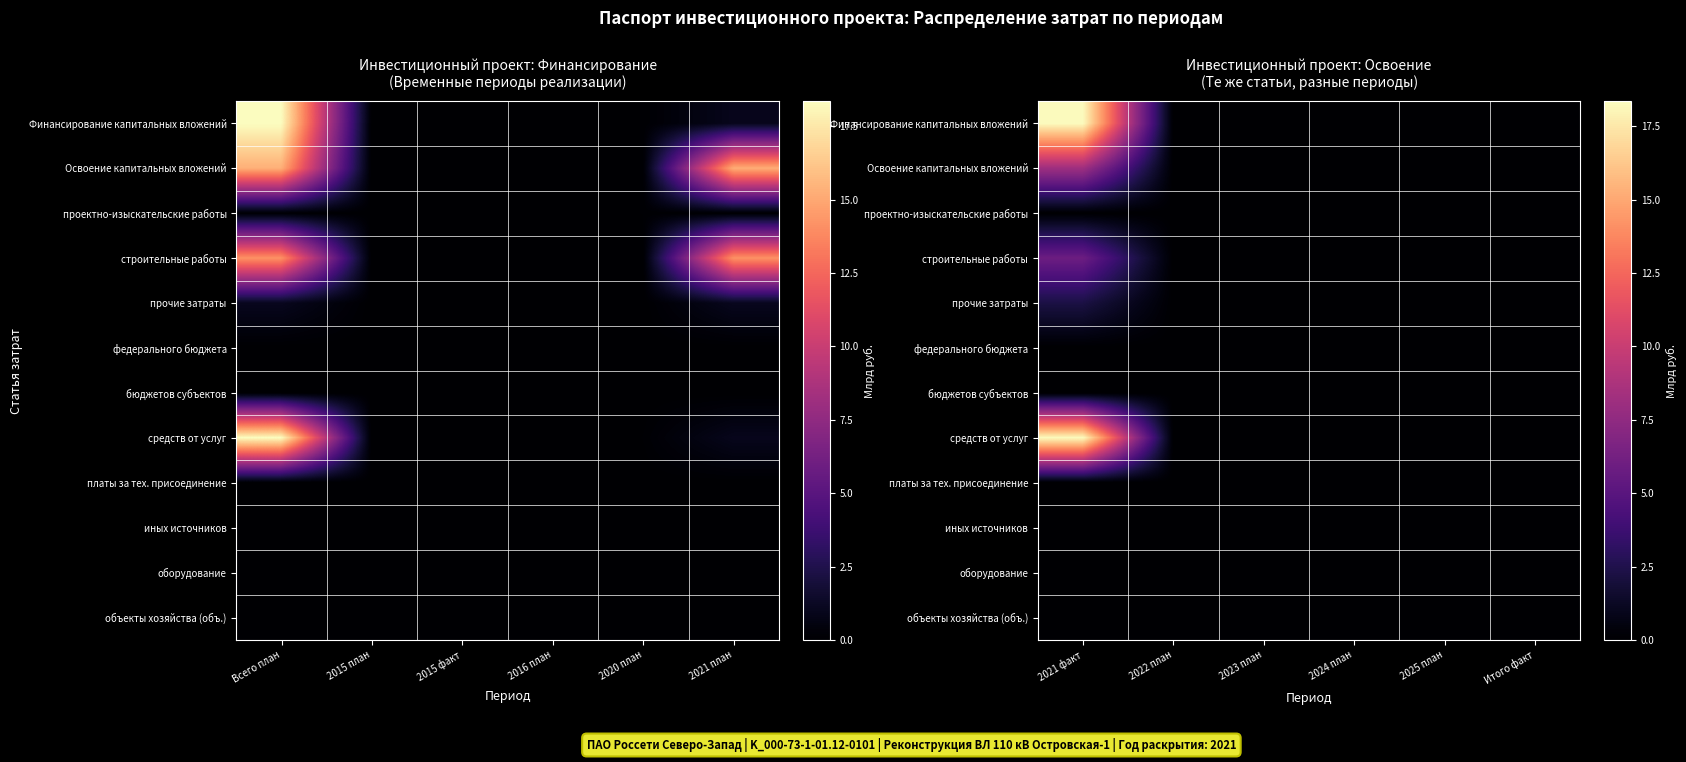

At which category is the sum across all series the highest?

2021 факт